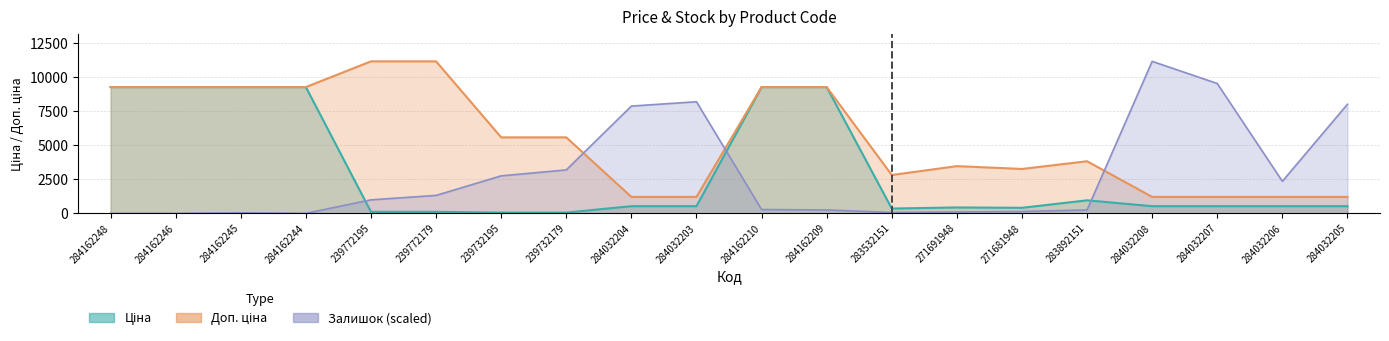

What is the lowest value of the Доп. ціна series?

1210.7